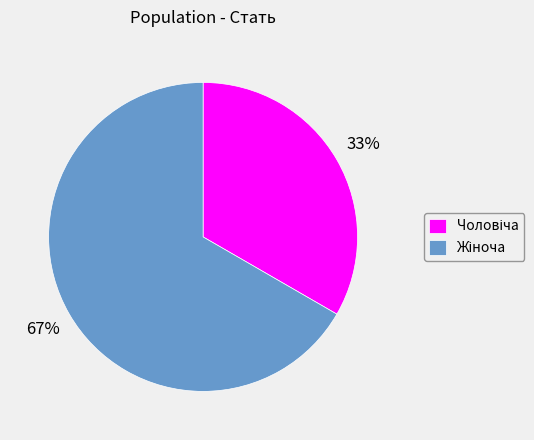

Is there any slice that represents more than half of the pie?

Yes